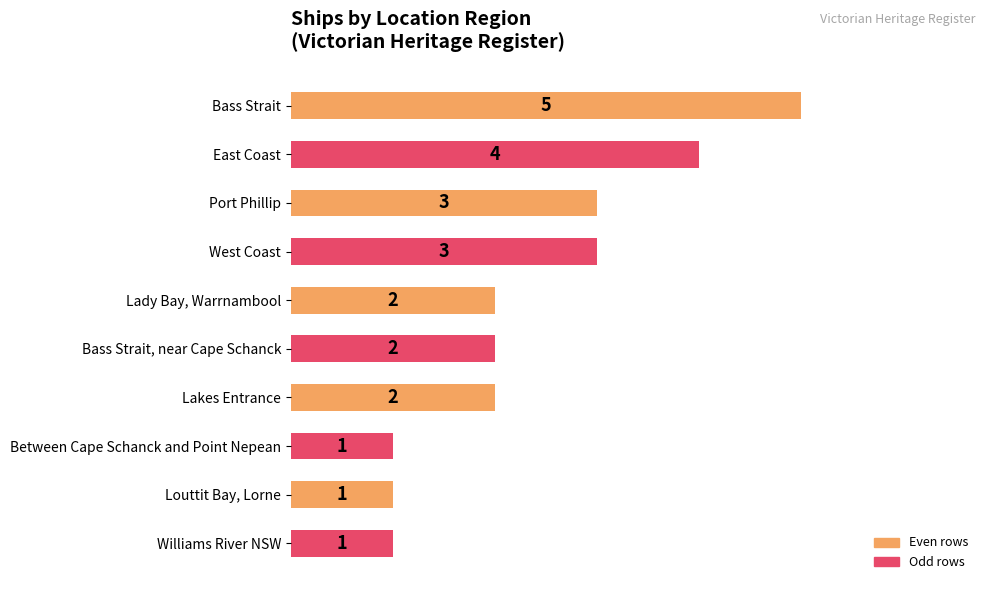

The chart shows a value of 7 at East Coast. True or false?

False